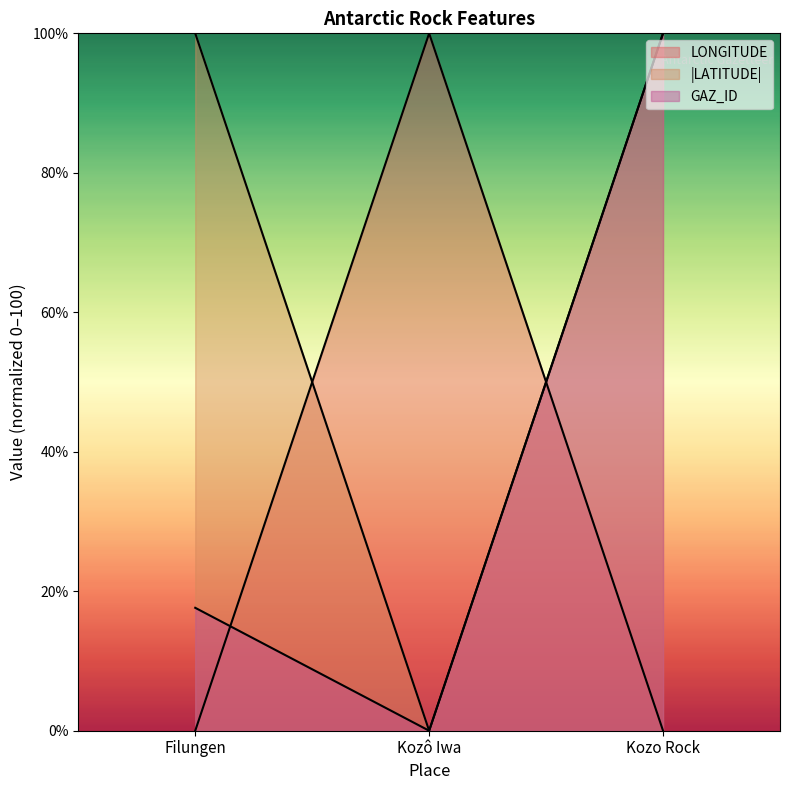

What is the average value of the LONGITUDE series?

33.3